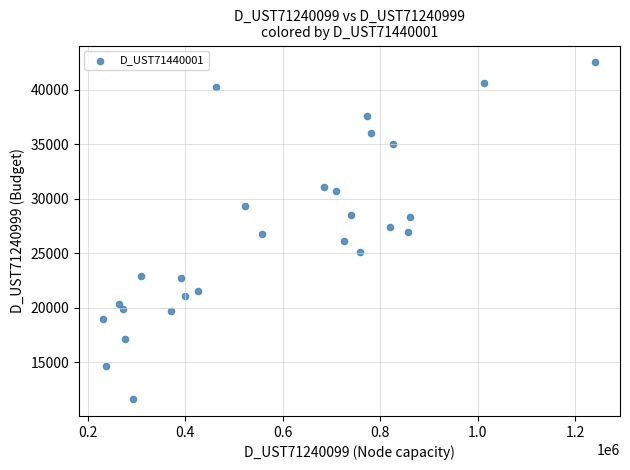

What is the range of Y values (max minus min)?

30880